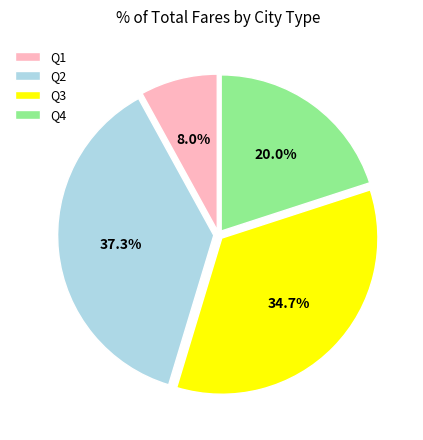

Which has a higher value, Q1 or Q3?

Q3